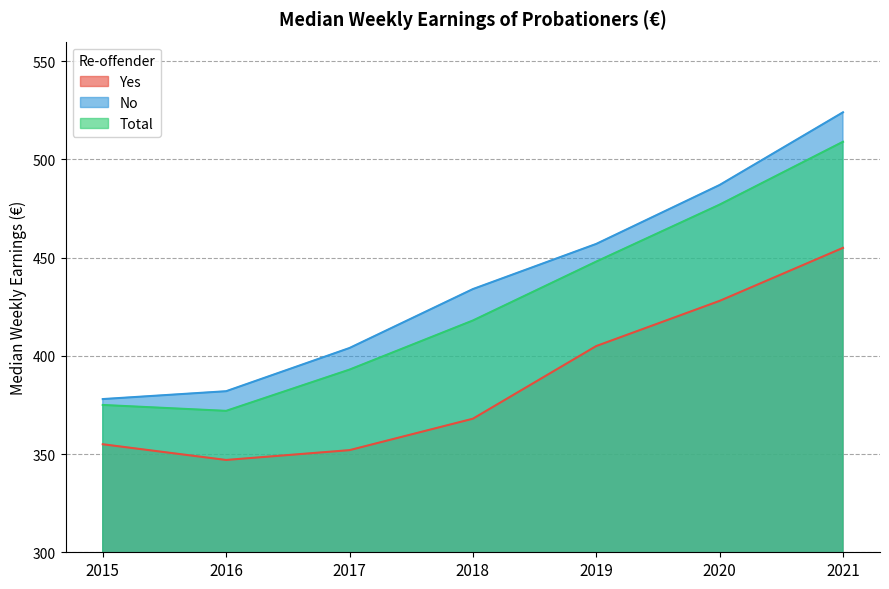

How many interior local valleys does the Yes series have?

1